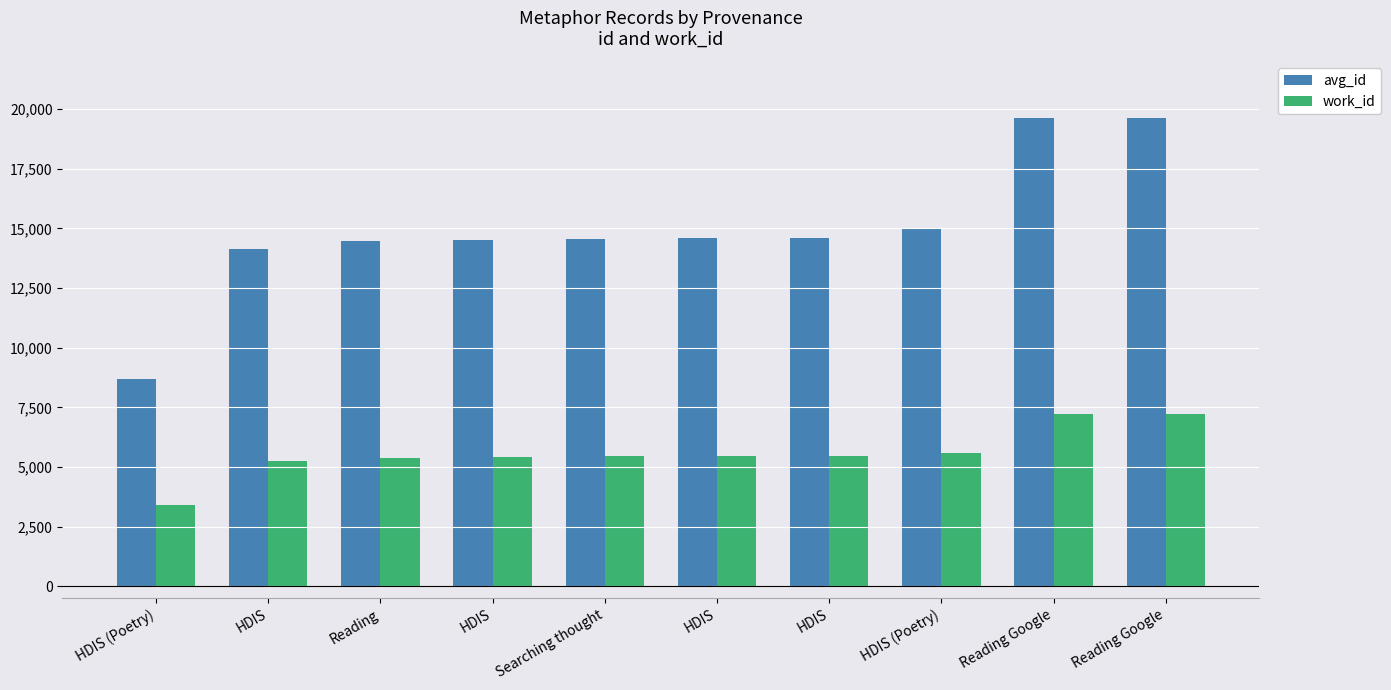

What is the total value across all series at Reading Google?

26843